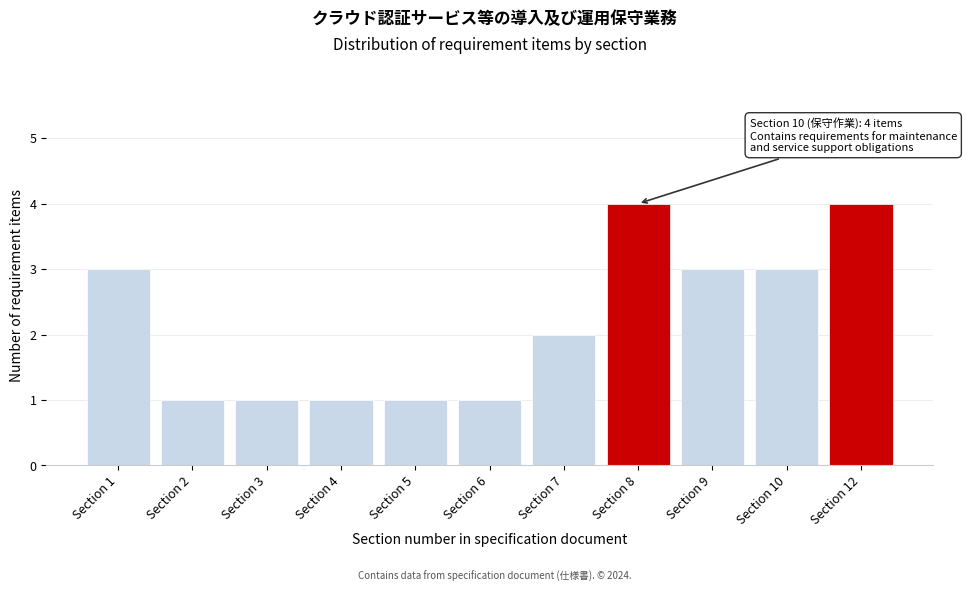

Reading left to right, what are all the values shown in this chart?

Section 1=3	Section 2=1	Section 3=1	Section 4=1	Section 5=1	Section 6=1	Section 7=2	Section 8=4	Section 9=3	Section 10=3	Section 12=4